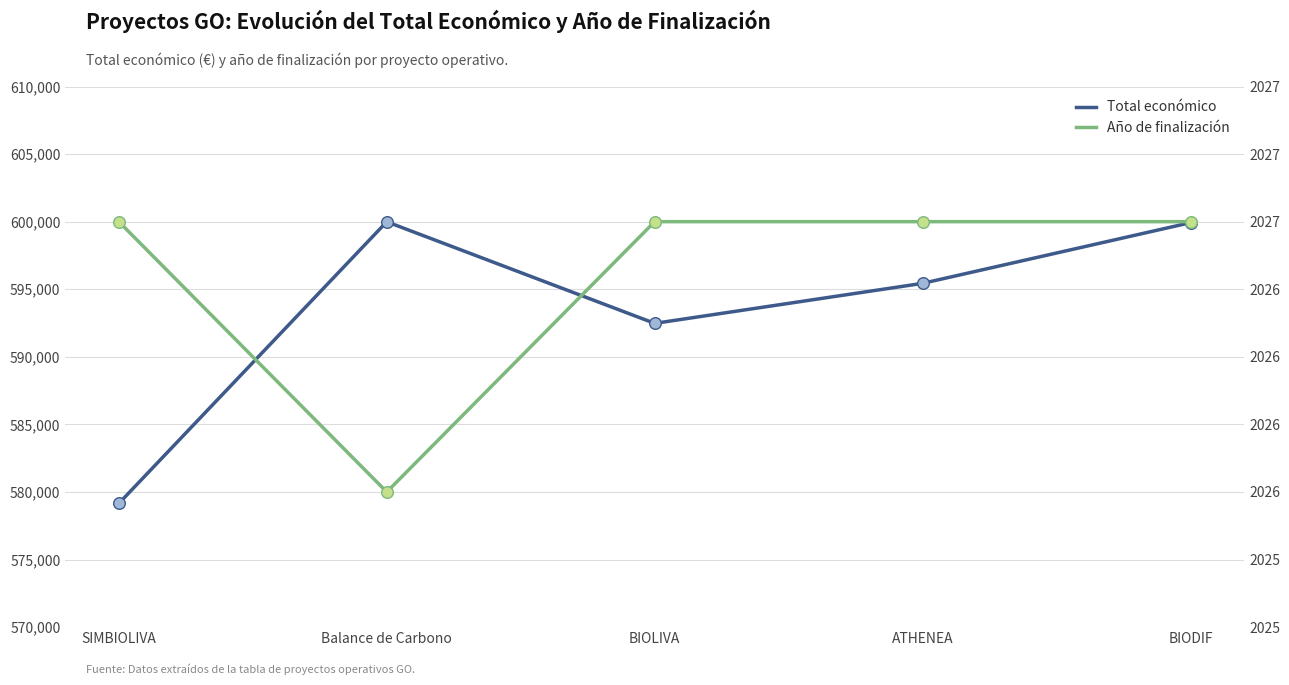

At which category is the sum across all series the highest?

Balance de Carbono